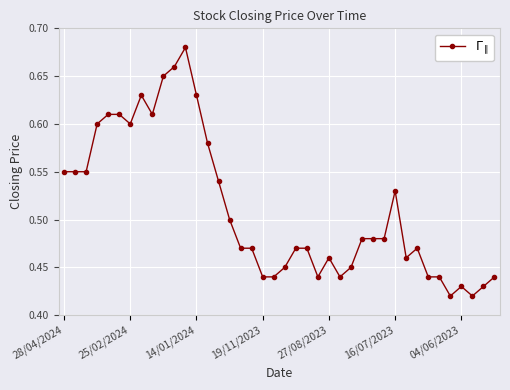

How many lines are shown in the chart?

1